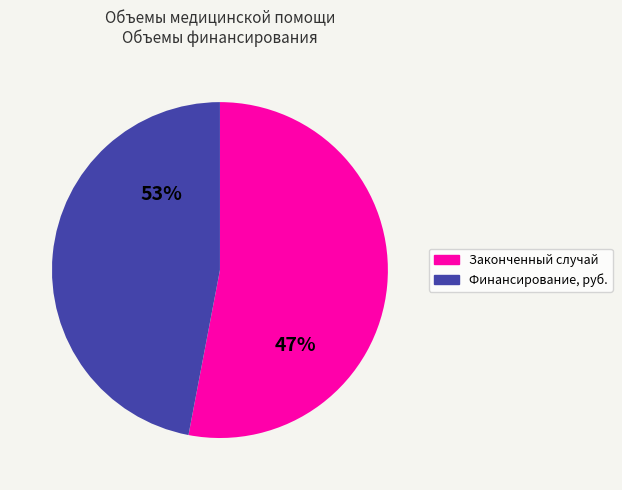

How many segments does this pie chart have?

2